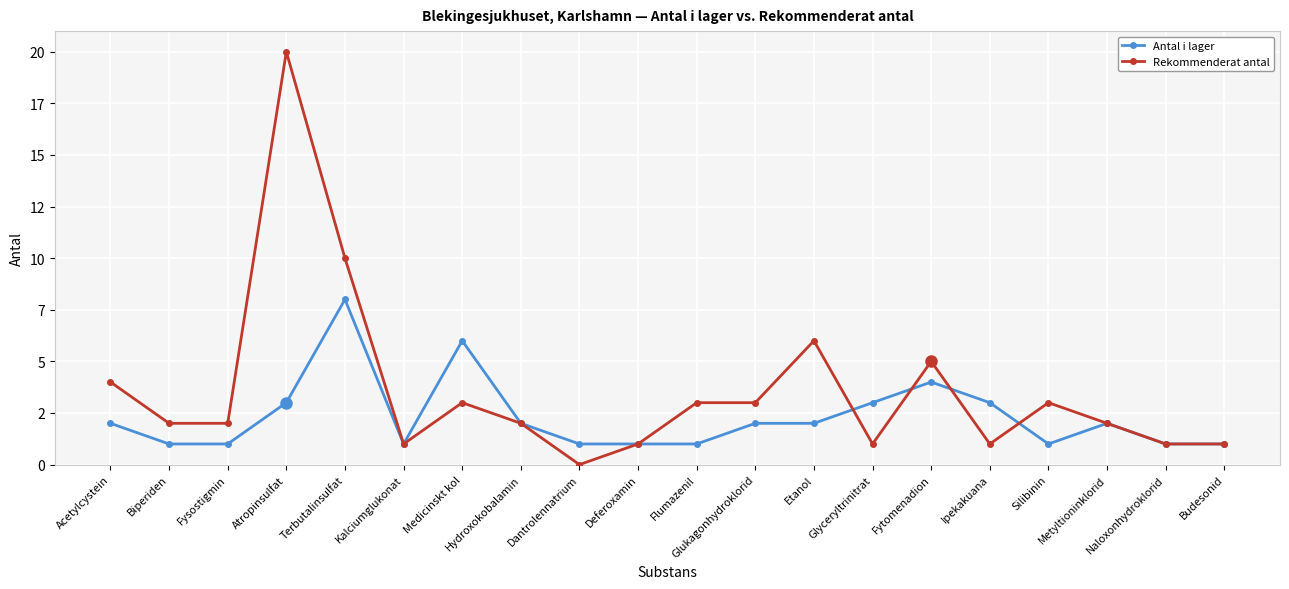

At which label is Rekommenderat antal closest to 10?

Terbutalinsulfat